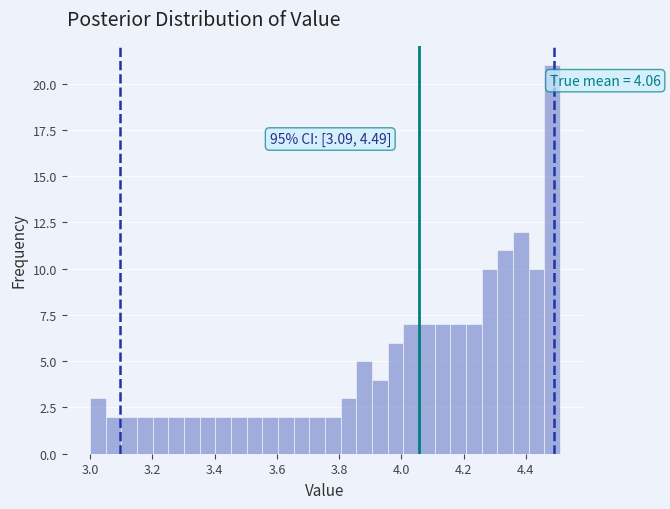

Read against the x-axis, roughly where is the centre of the tallest bar?

4.48